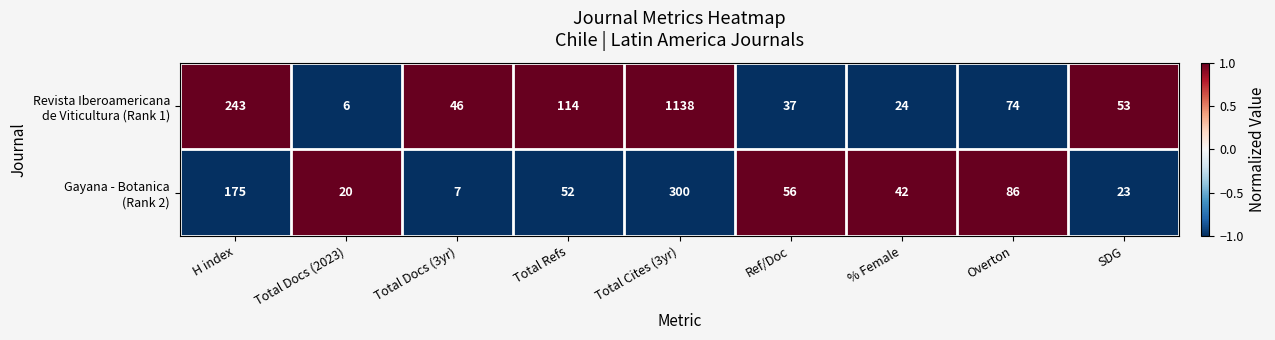

What is the difference between the highest and lowest values at H index?

68